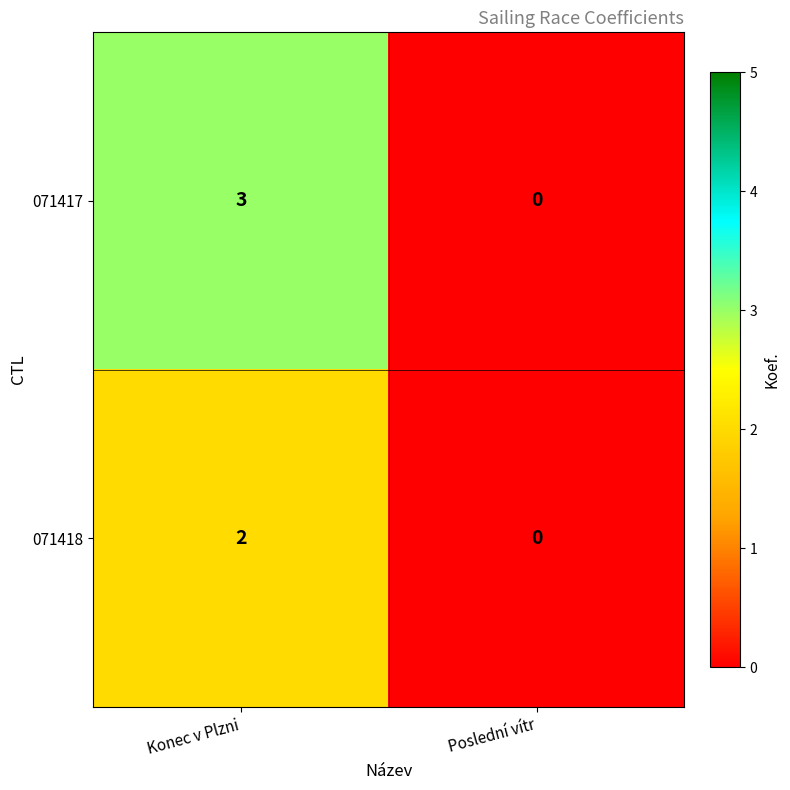

Which series changed the most between Konec v Plzni and Poslední vítr?

071417